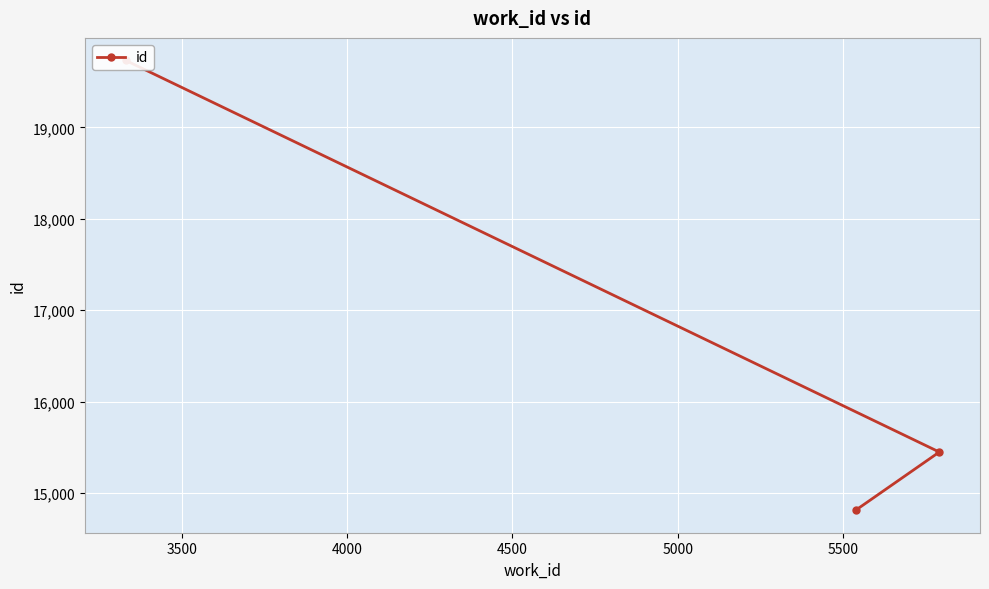

What is the minimum value shown in the chart?

14810